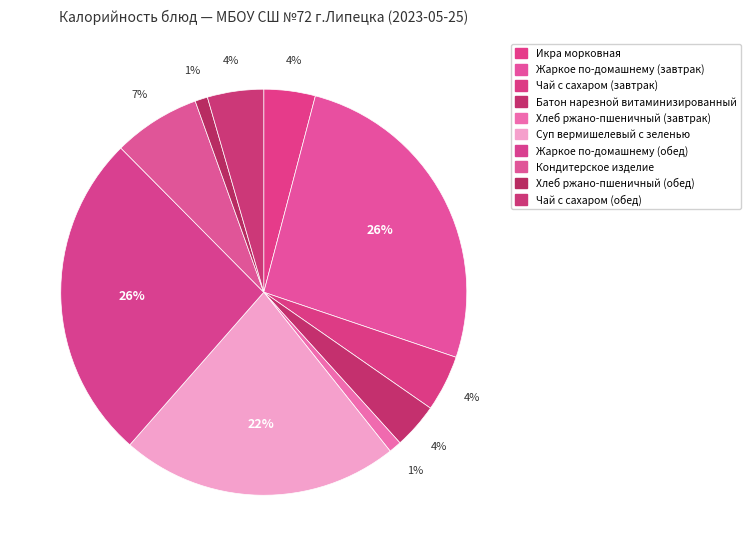

Is it true that Жаркое по-домашнему (завтрак) is 26% of the pie?

True